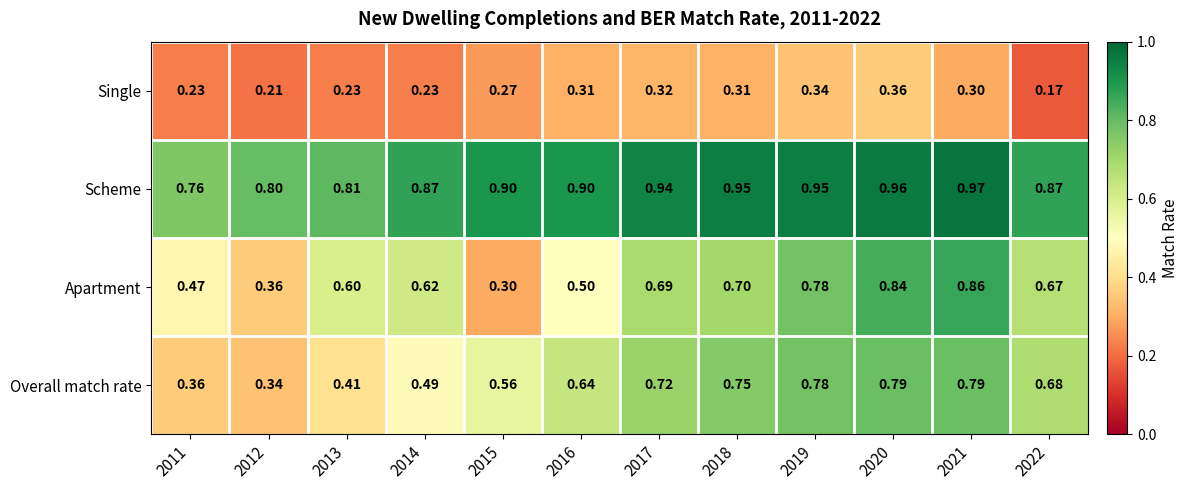

At how many categories does at least one series exceed 0?

12